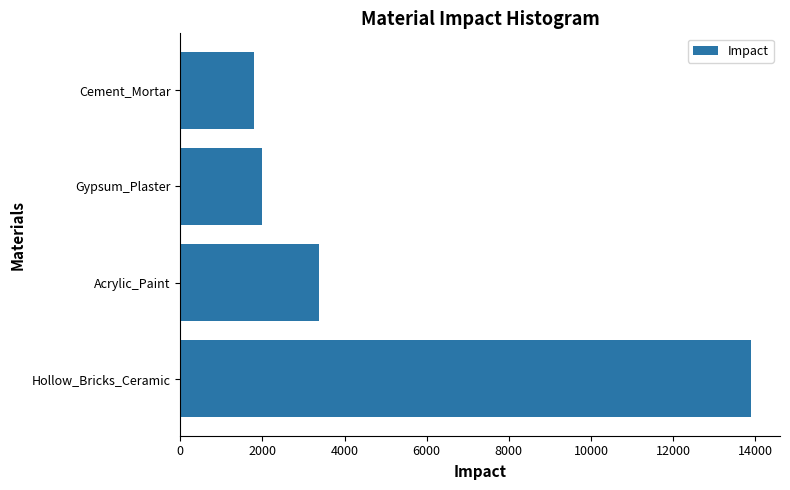

Reading bottom to top, list all the values displayed in this chart.

Hollow_Bricks_Ceramic=13907.1	Acrylic_Paint=3370.5	Gypsum_Plaster=1982.4	Cement_Mortar=1784.1